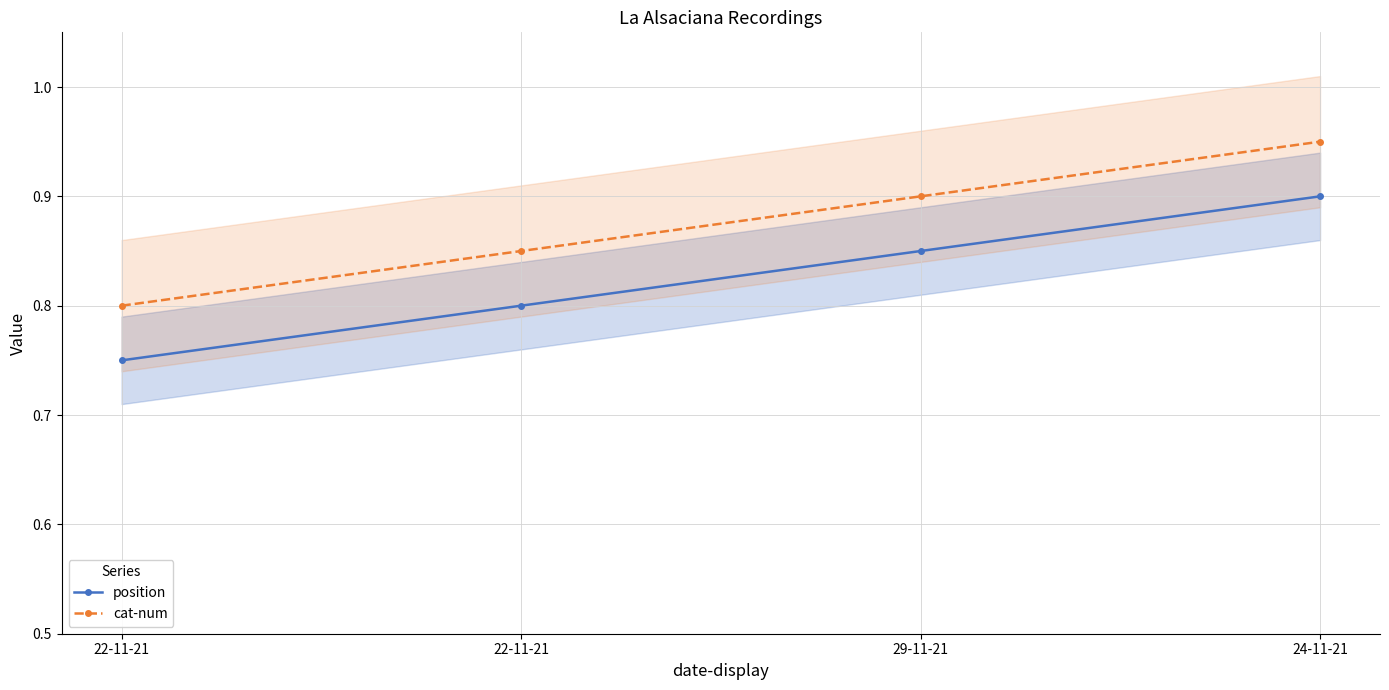

Which has a higher value, 22-11-21 or 22-11-21?

22-11-21